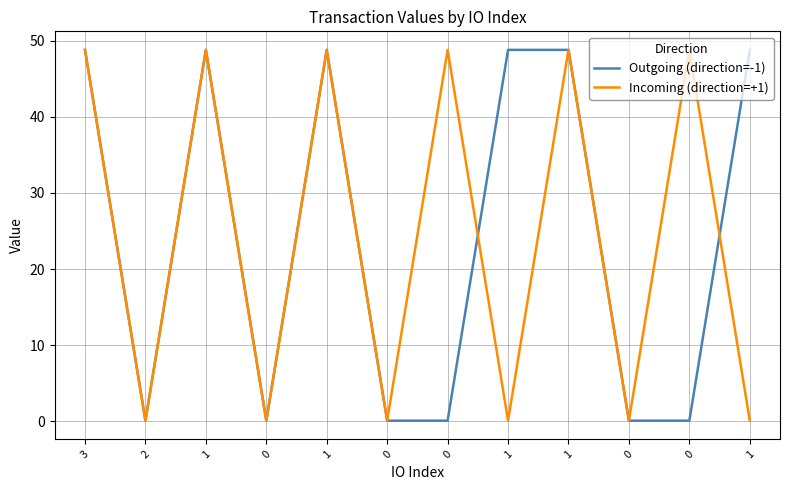

What are all the series names shown in the legend?

Outgoing (direction=-1), Incoming (direction=+1)